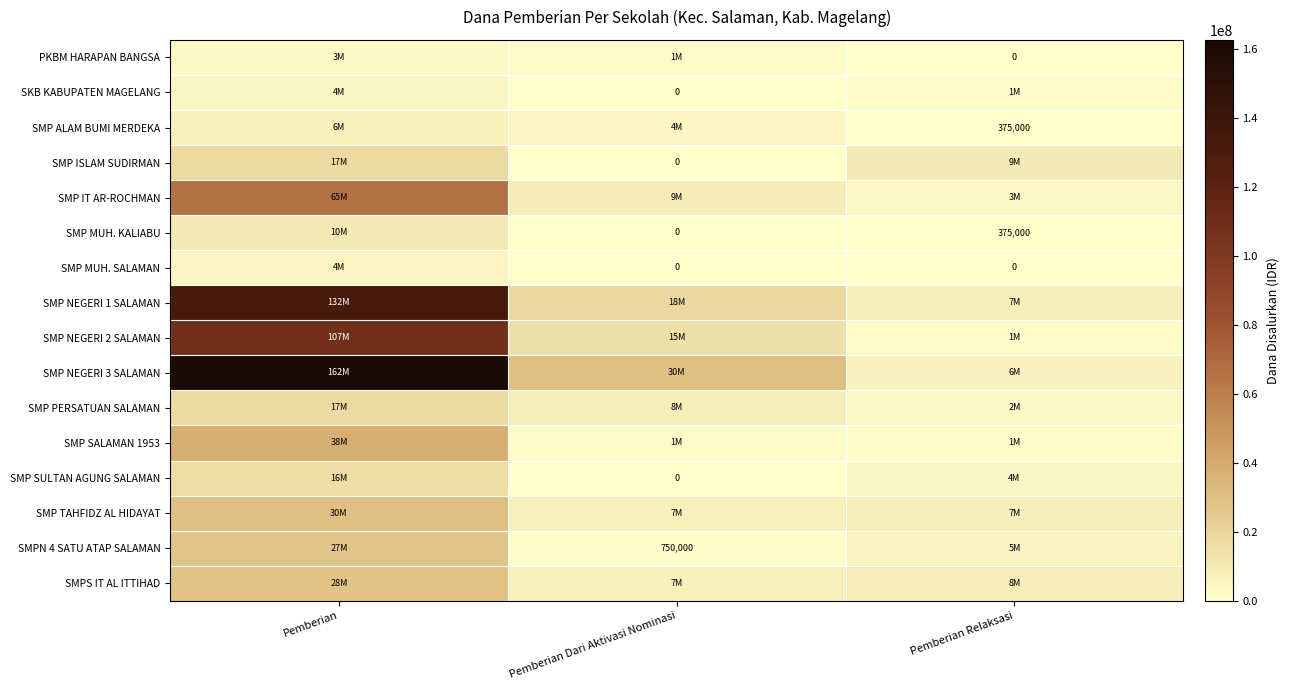

Is it true that SMP ALAM BUMI MERDEKA equals 375000 at Pemberian Relaksasi?

True